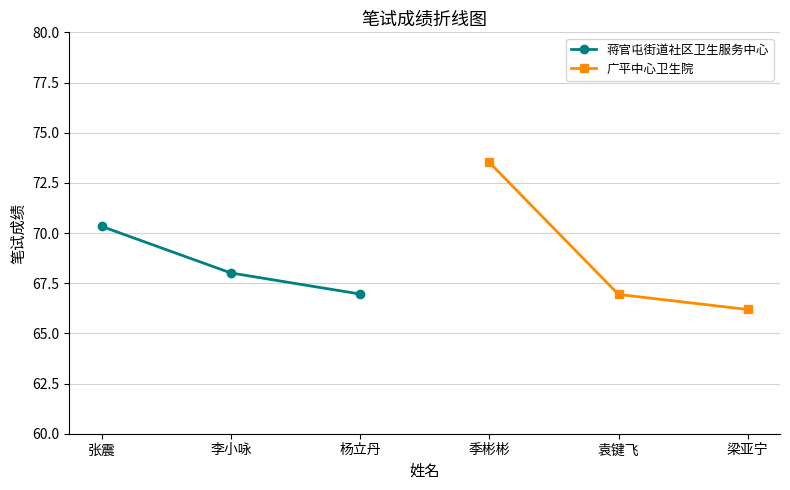

What is the value of the 蒋官屯街道社区卫生服务中心 point at the 2nd from the left?

68.0